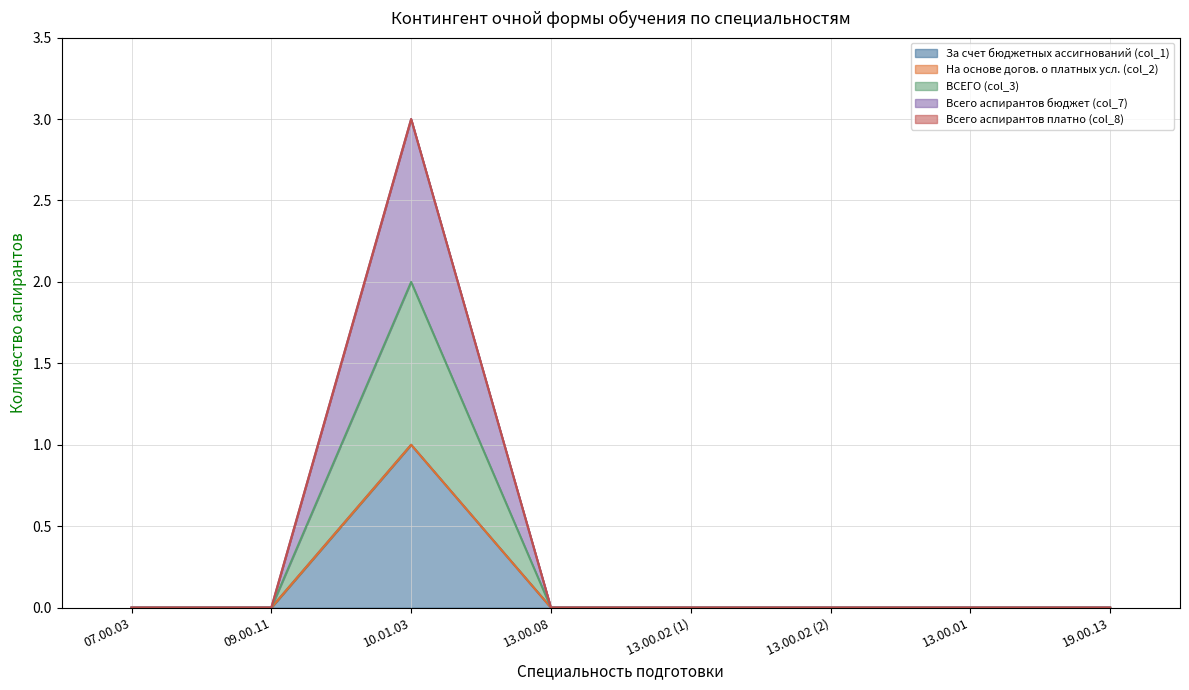

How many data points in За счет бюджетных ассигнований (col_1) are above 0?

1